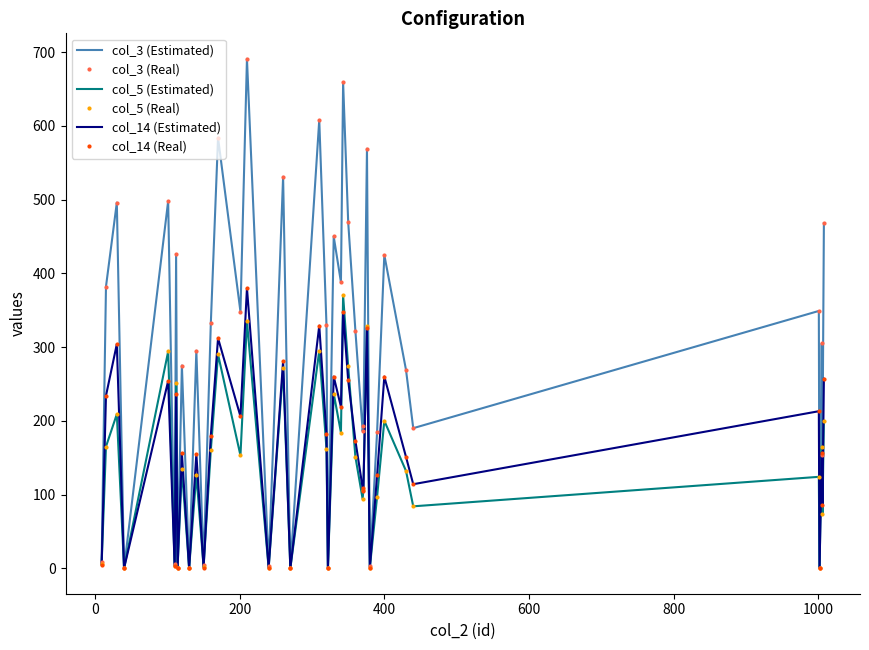

What are all the series names shown in the legend?

col_3 (Estimated), col_3 (Real), col_5 (Estimated), col_5 (Real), col_14 (Estimated), col_14 (Real)